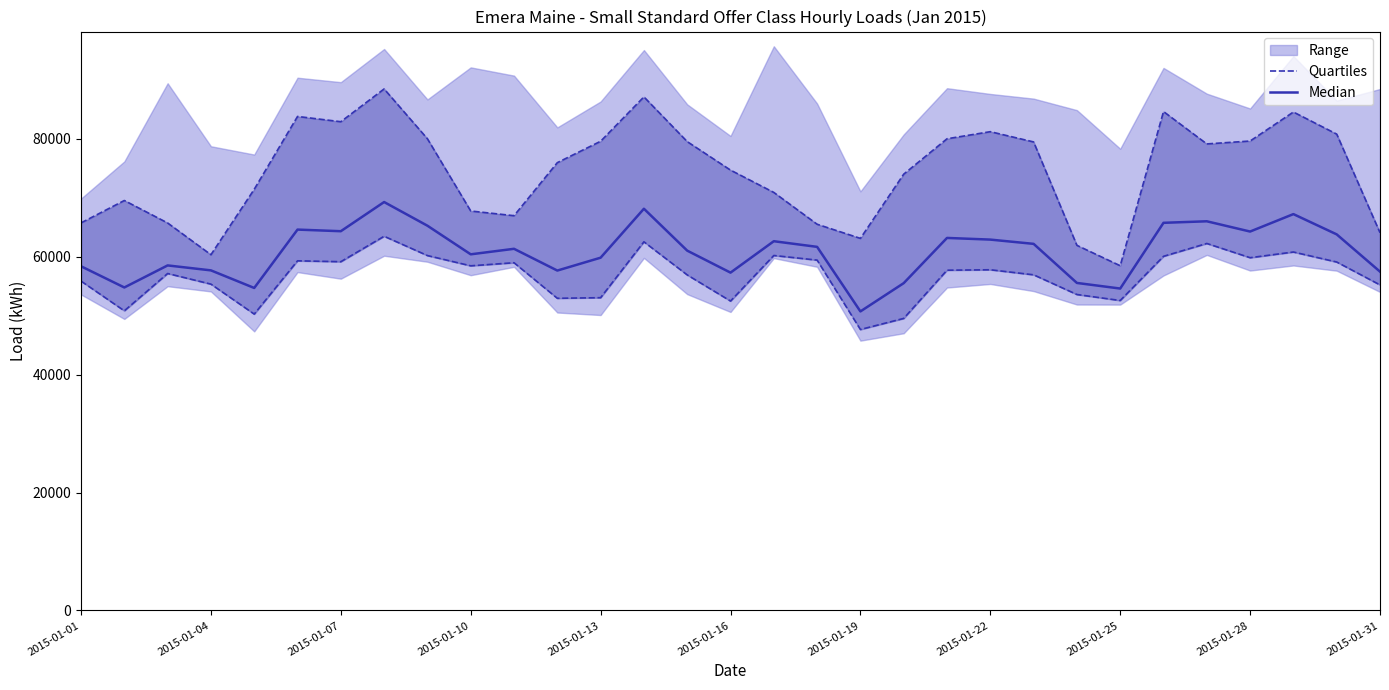

Is the value of Median at 2015-01-13 greater than the value of Quartiles at 2015-01-25?

Yes